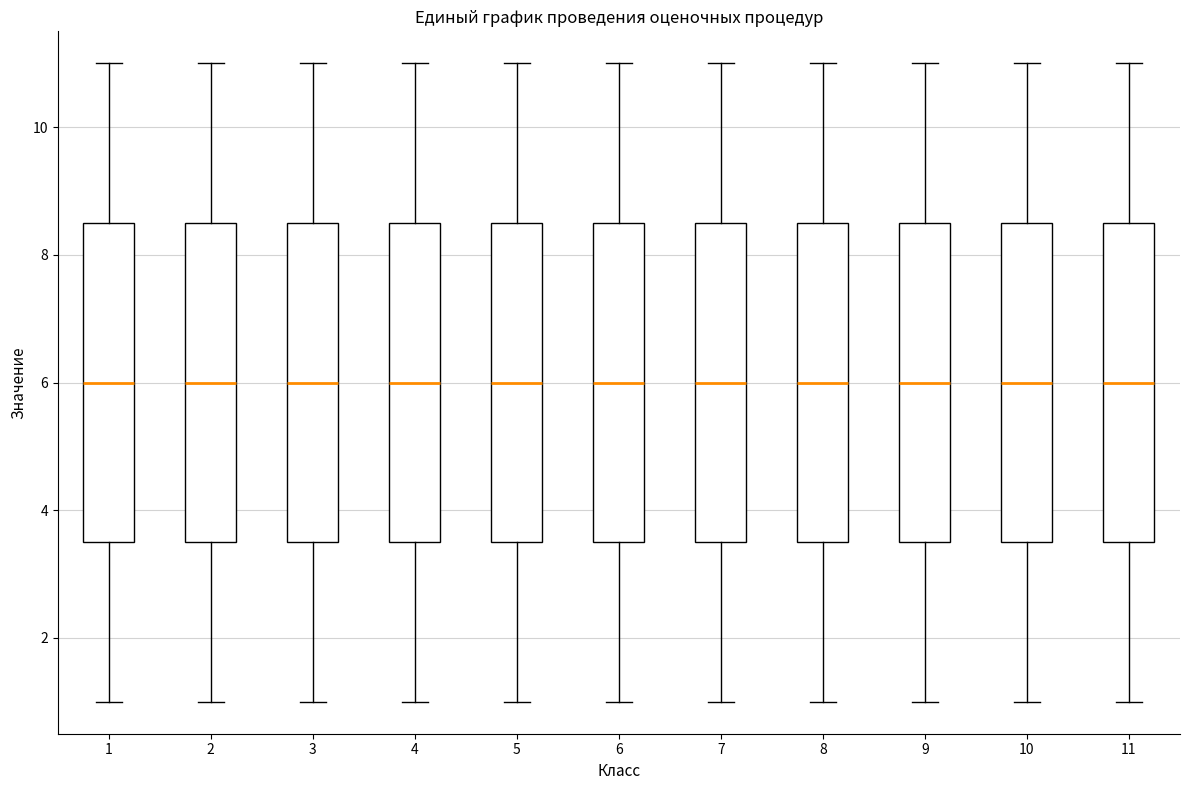

Reading left to right, read every box against the y-axis: the position of its median line, the range the box covers, and the ends of its whiskers. The values are not printed on the chart, so give them approximately, as read against the axis.

1: median 6.0, box 3.6 to 8.6, whiskers 1.0 to 11.0
2: median 6.0, box 3.6 to 8.6, whiskers 1.0 to 11.0
3: median 6.0, box 3.6 to 8.6, whiskers 1.0 to 11.0
4: median 6.0, box 3.6 to 8.6, whiskers 1.0 to 11.0
5: median 6.0, box 3.6 to 8.6, whiskers 1.0 to 11.0
6: median 6.0, box 3.6 to 8.6, whiskers 1.0 to 11.0
7: median 6.0, box 3.6 to 8.6, whiskers 1.0 to 11.0
8: median 6.0, box 3.6 to 8.6, whiskers 1.0 to 11.0
9: median 6.0, box 3.6 to 8.6, whiskers 1.0 to 11.0
10: median 6.0, box 3.6 to 8.6, whiskers 1.0 to 11.0
11: median 6.0, box 3.6 to 8.6, whiskers 1.0 to 11.0